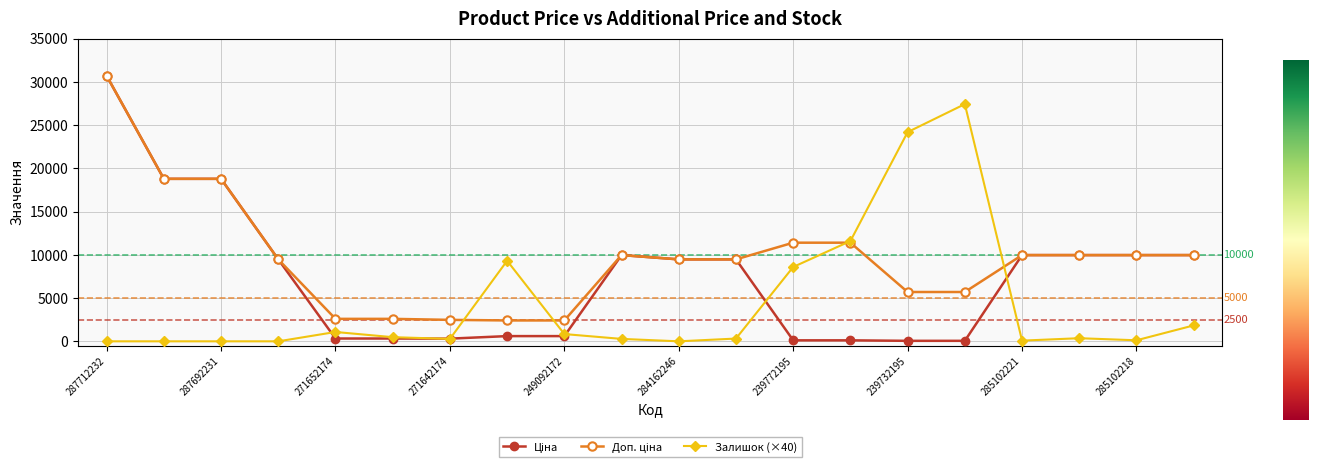

At how many categories does at least one series exceed 4266?

16